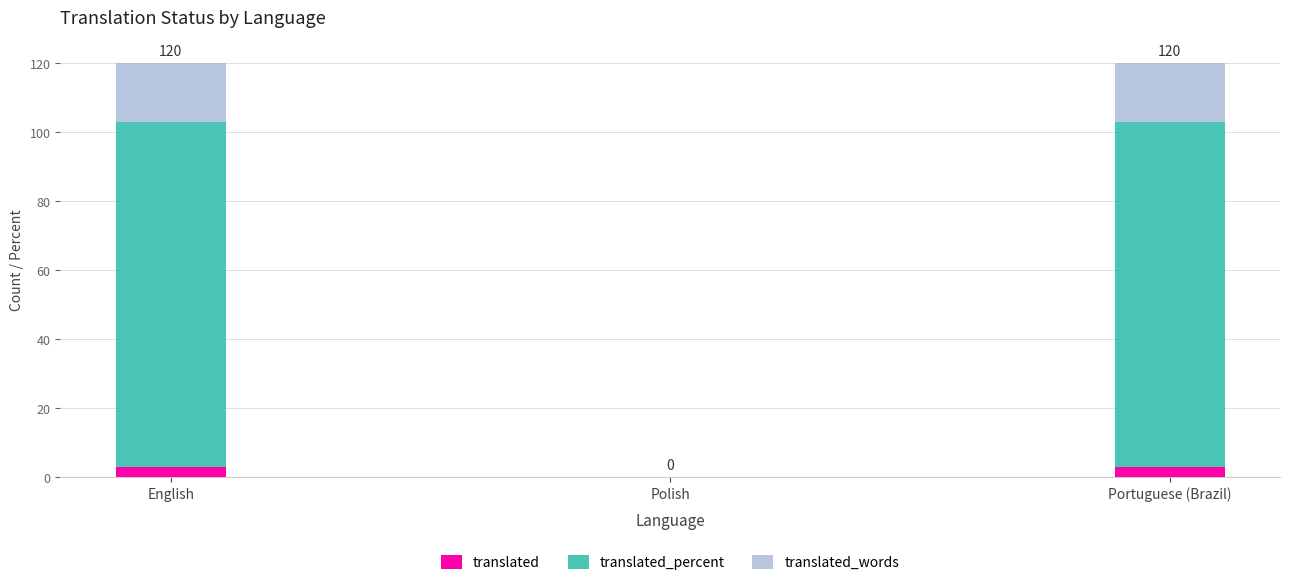

The translated series shows 3 at Portuguese (Brazil). True or false?

True